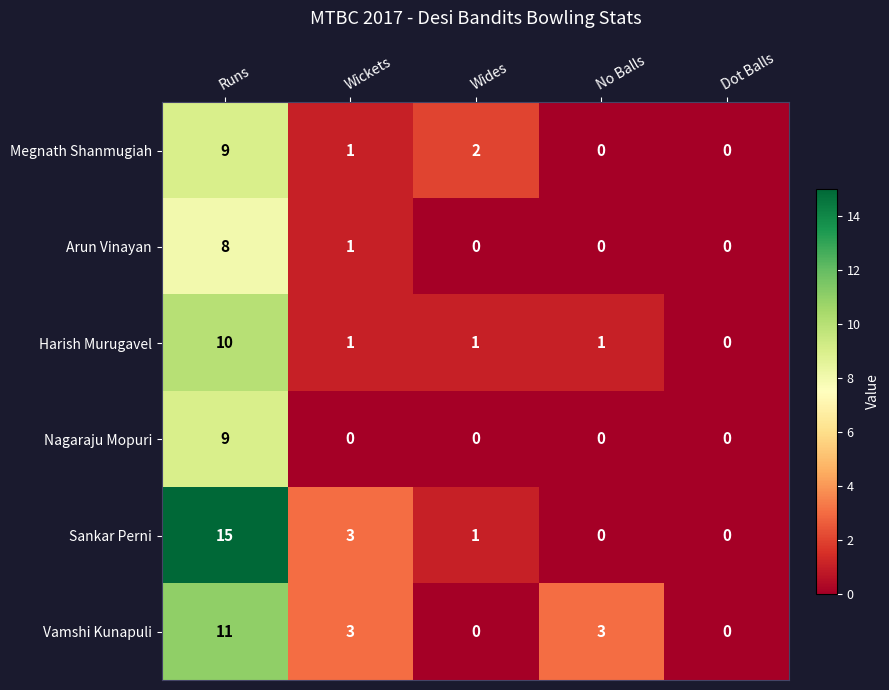

Is it true that Harish Murugavel equals 14 at Runs?

False